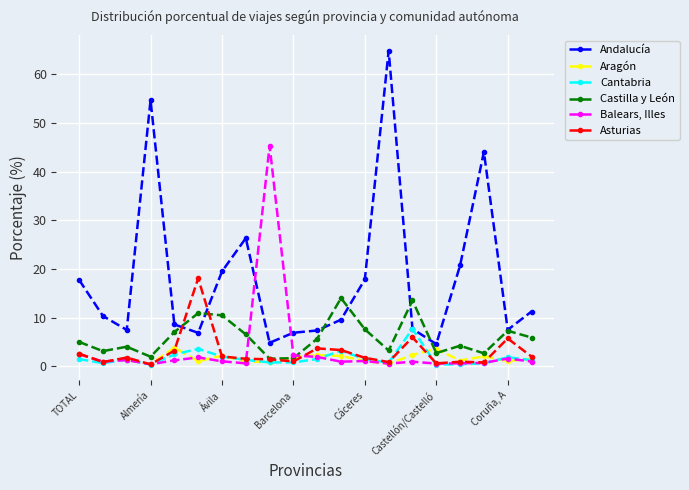

How many intersections are there between Andalucía and Balears, Illes?

2